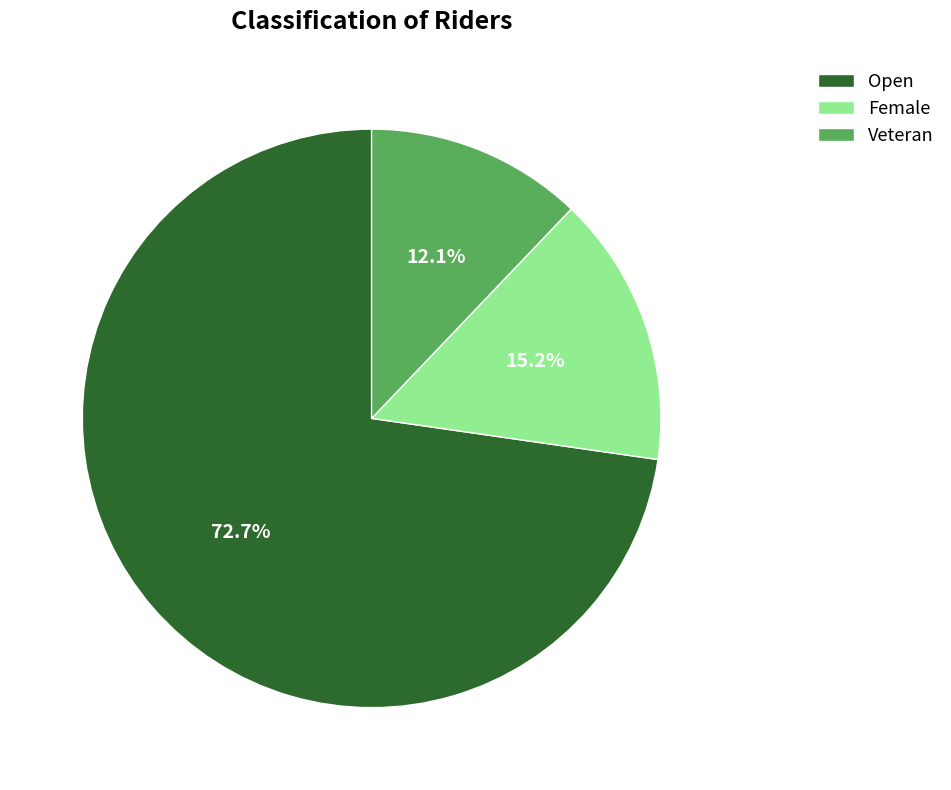

Count the number of slices in the pie.

3